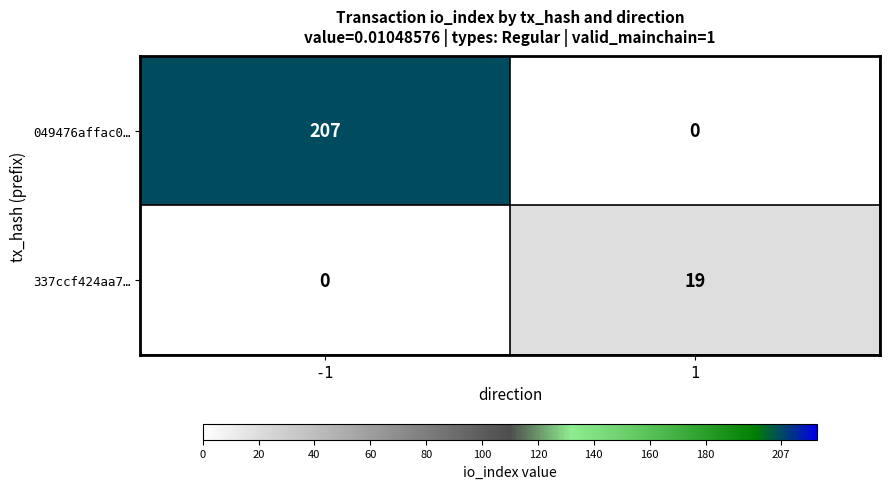

Which label corresponds to the largest value in the chart?

-1